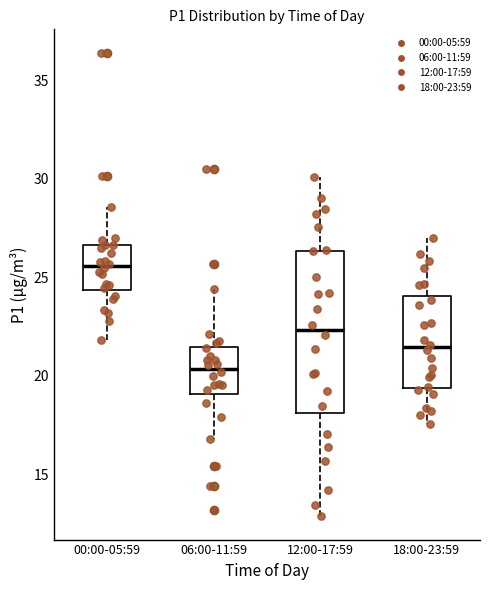

Comparing the boxes themselves (not the whiskers), which one is the tallest?

12:00-17:59